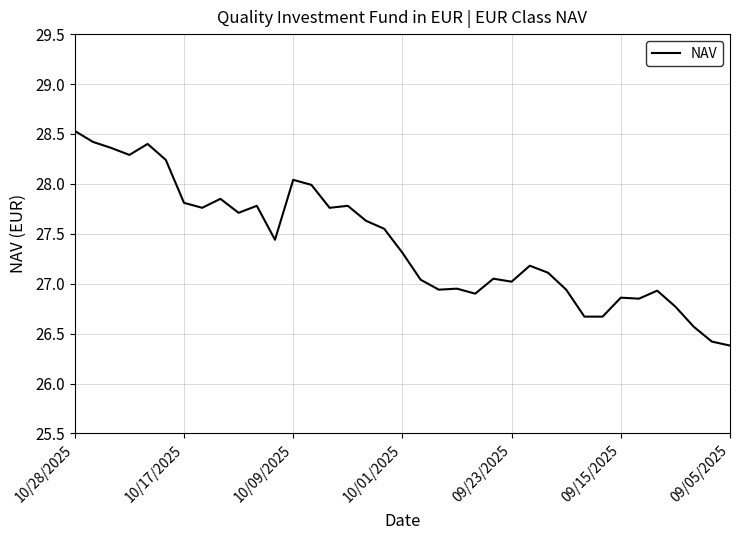

What is the greatest value displayed?

28.5